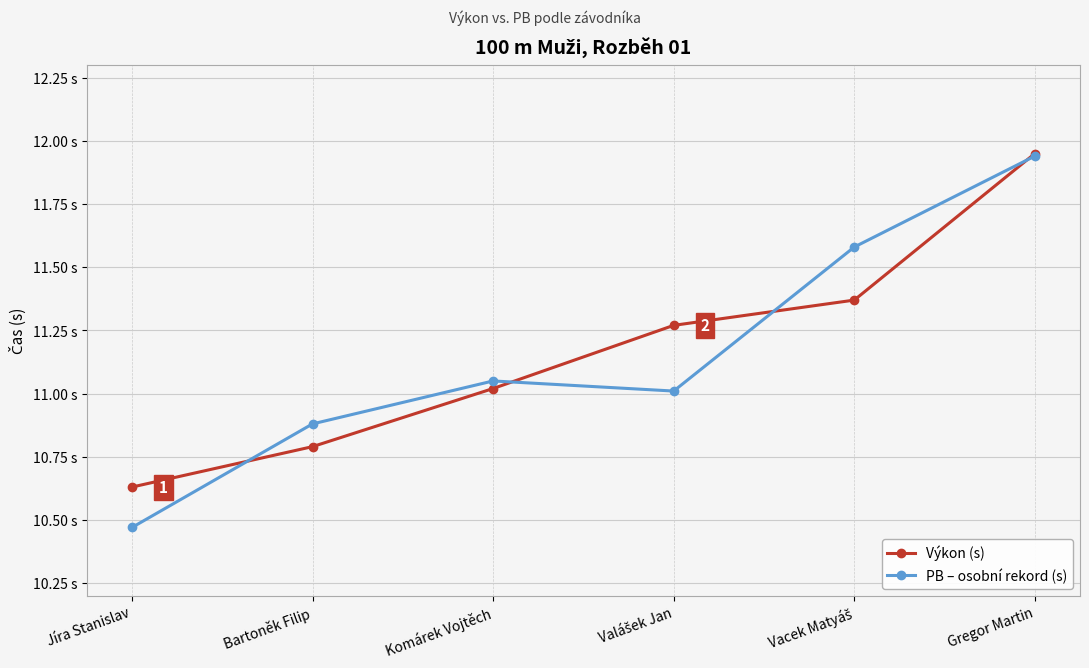

Where do Výkon (s) and PB – osobní rekord (s) first cross each other?

Jíra Stanislav and Bartoněk Filip